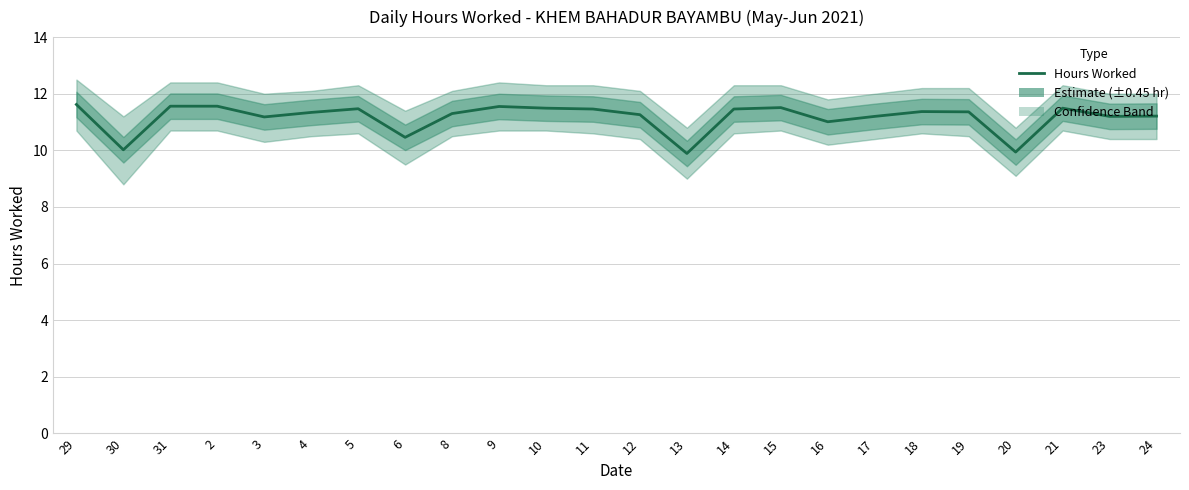

At which label does the data first exceed 11?

29